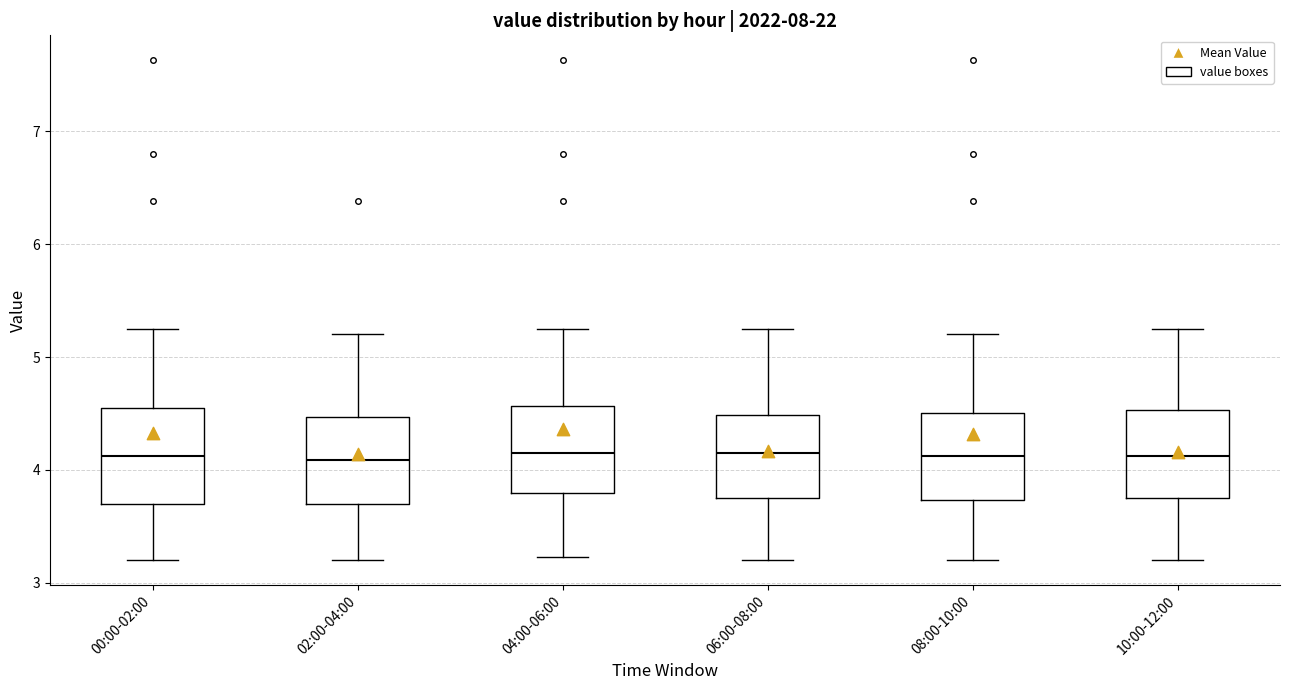

Reading left to right, transcribe this box plot: for each box, give where its median line is, the range the box spans, and where its two whiskers end, as read against the y-axis. The values are not printed on the chart, so give them approximately, as read against the axis.

00:00-02:00: median 4.1, box 3.7 to 4.5, whiskers 3.2 to 5.3
02:00-04:00: median 4.1, box 3.7 to 4.5, whiskers 3.2 to 5.2
04:00-06:00: median 4.2, box 3.8 to 4.6, whiskers 3.2 to 5.3
06:00-08:00: median 4.2, box 3.8 to 4.5, whiskers 3.2 to 5.3
08:00-10:00: median 4.1, box 3.7 to 4.5, whiskers 3.2 to 5.2
10:00-12:00: median 4.1, box 3.8 to 4.5, whiskers 3.2 to 5.3